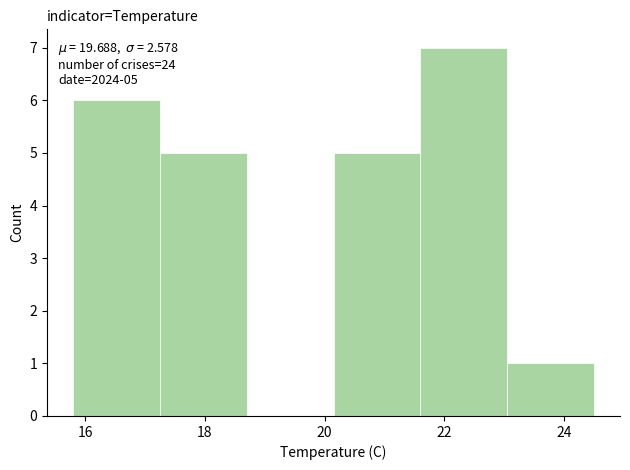

Which range on the x-axis has the tallest bar?

21.60 to 23.05